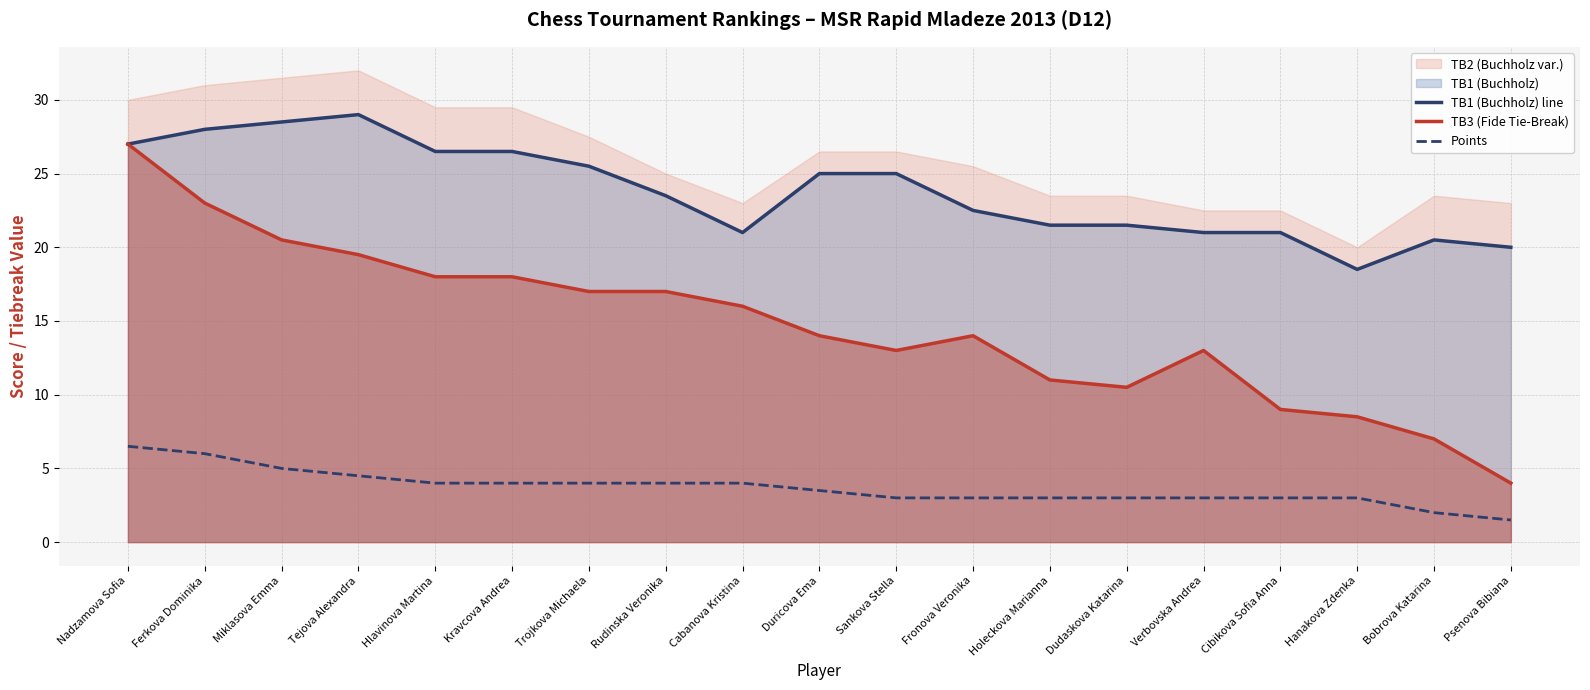

What is the sum of all TB1 (Buchholz) line values?

452.0